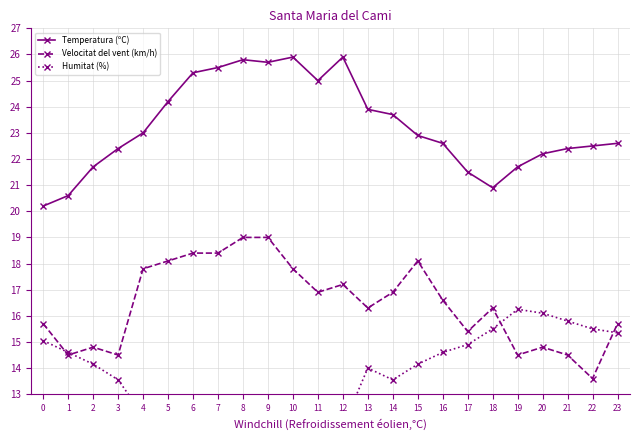

What is the difference between the maximum and minimum values in the Velocitat del vent (km/h) series?

5.4